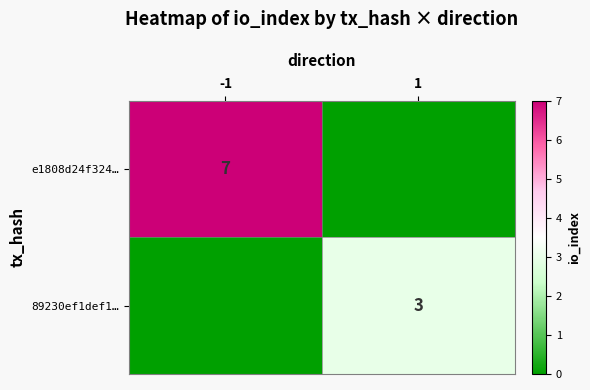

The value of e1808d24f324… at -1 is 5. True or false?

False